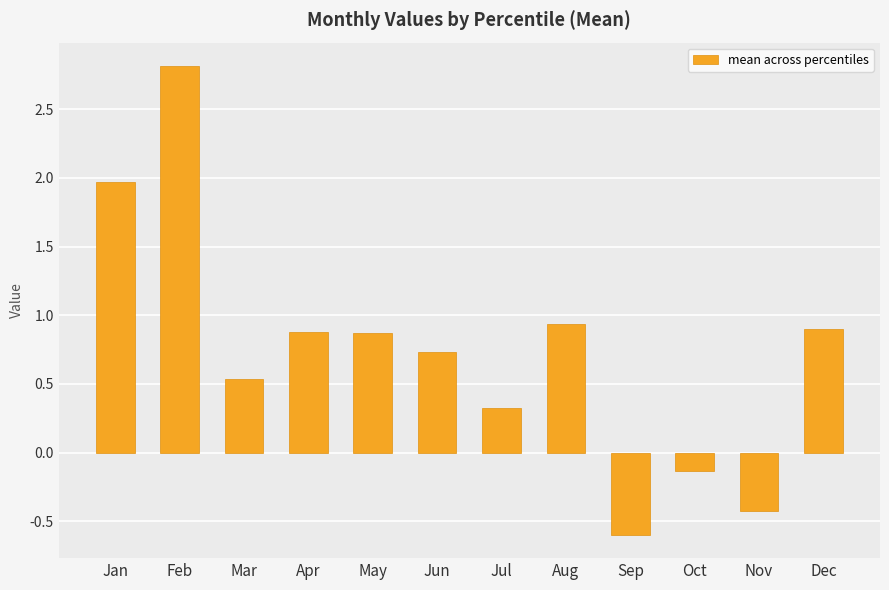

What is the difference between the maximum and minimum values?

3.4